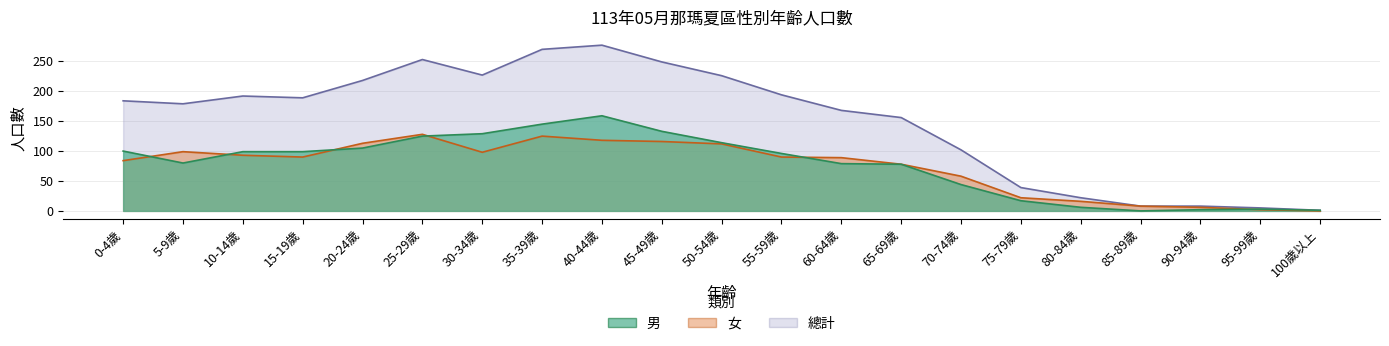

At which category is the sum across all series the highest?

40-44歲